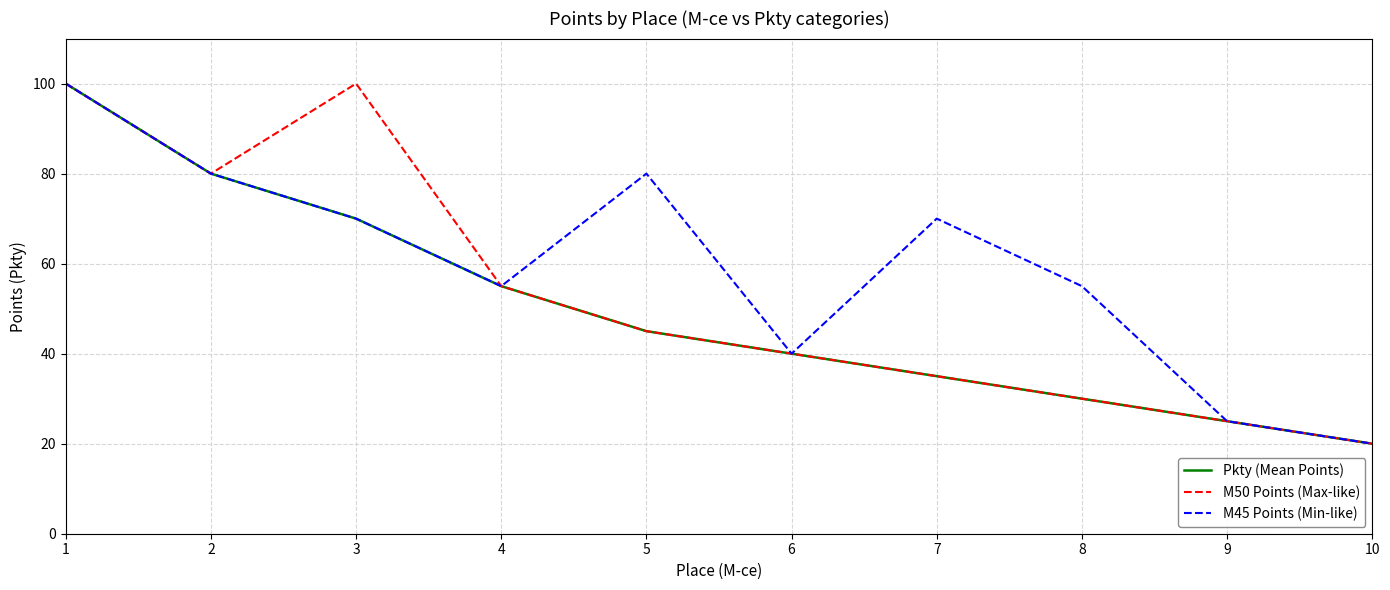

What are all the series names shown in the legend?

Pkty (Mean Points), M50 Points (Max-like), M45 Points (Min-like)